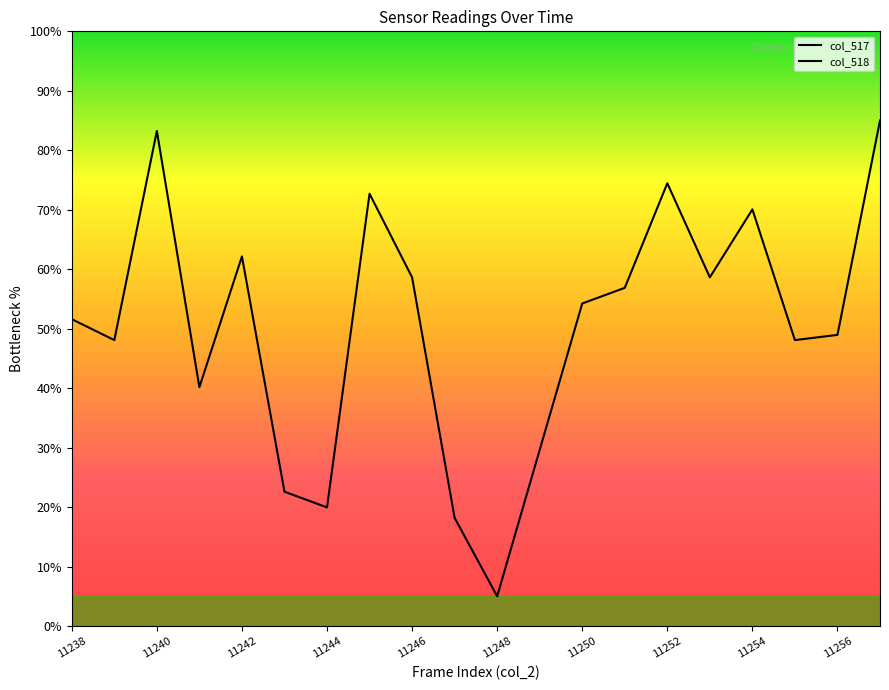

Count the number of data series in this chart.

2